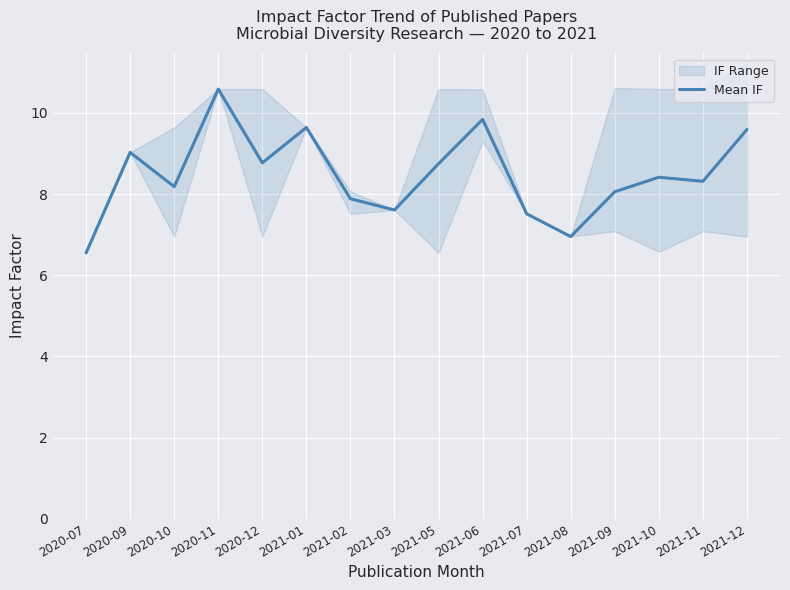

Reading right to left, what are all the values shown in this chart?

2021-12=9.6	2021-11=8.3	2021-10=8.4	2021-09=8.1	2021-08=7.0	2021-07=7.5	2021-06=9.8	2021-05=8.7	2021-03=7.6	2021-02=7.9	2021-01=9.6	2020-12=8.8	2020-11=10.6	2020-10=8.2	2020-09=9.0	2020-07=6.6